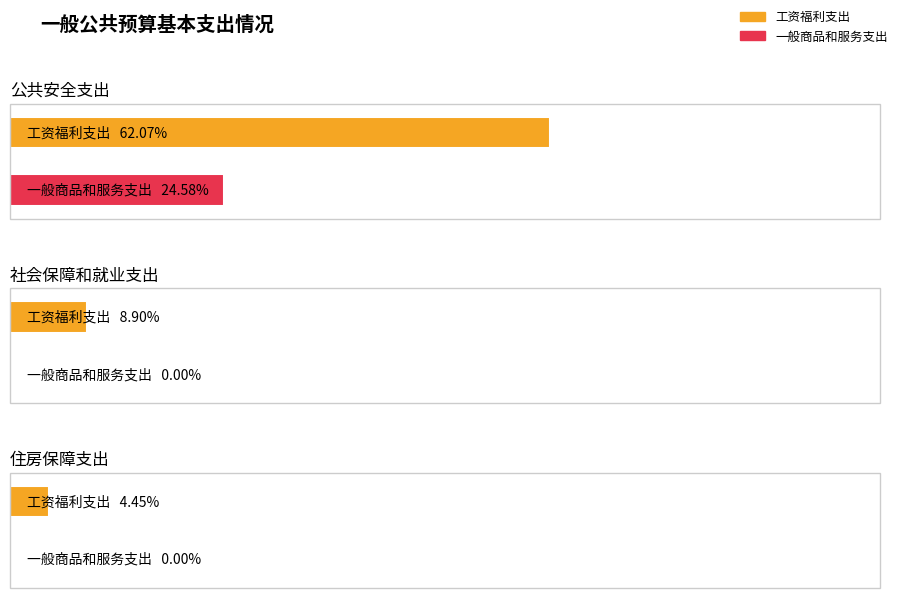

The value of 一般商品和服务支出 at 住房保障支出 is 0.0. True or false?

True